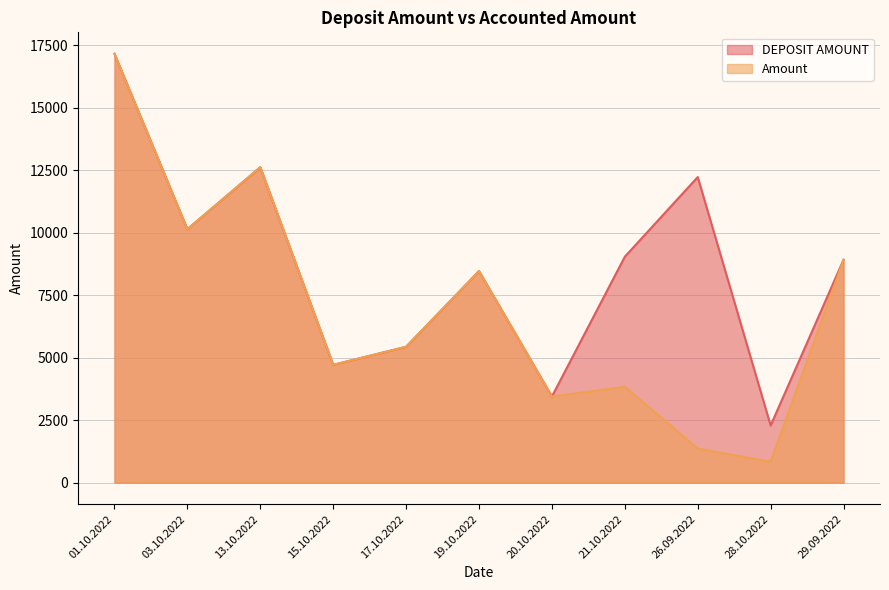

Is it true that DEPOSIT AMOUNT equals 8460 at 19.10.2022?

True